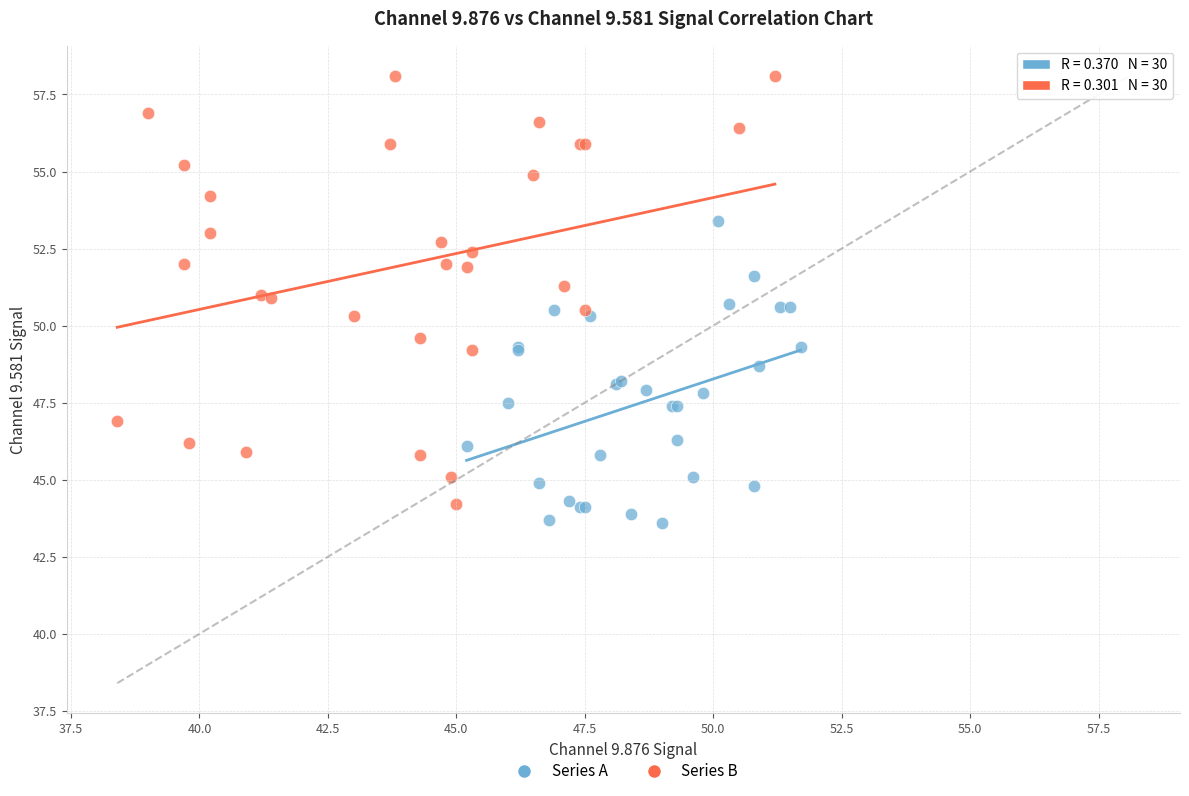

Which series has the largest Y range (max minus min)?

Series B